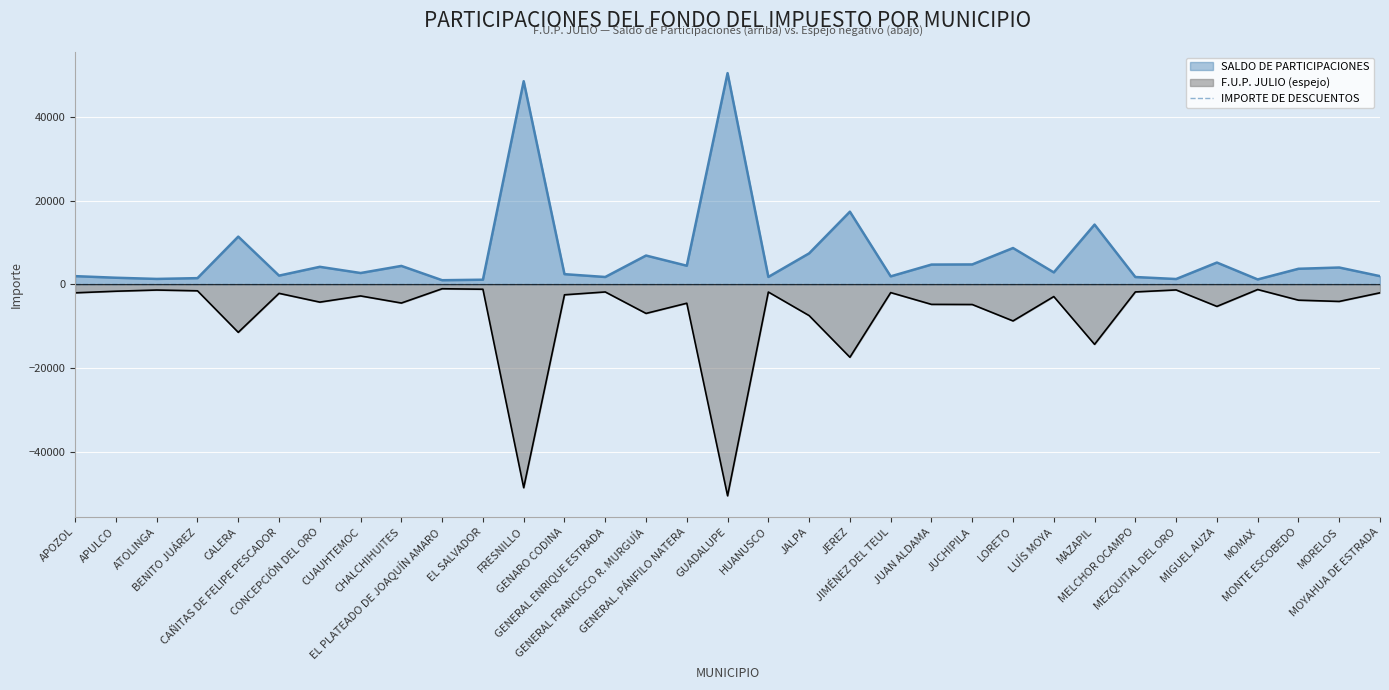

How many interior local valleys does the SALDO DE PARTICIPACIONES series have?

11